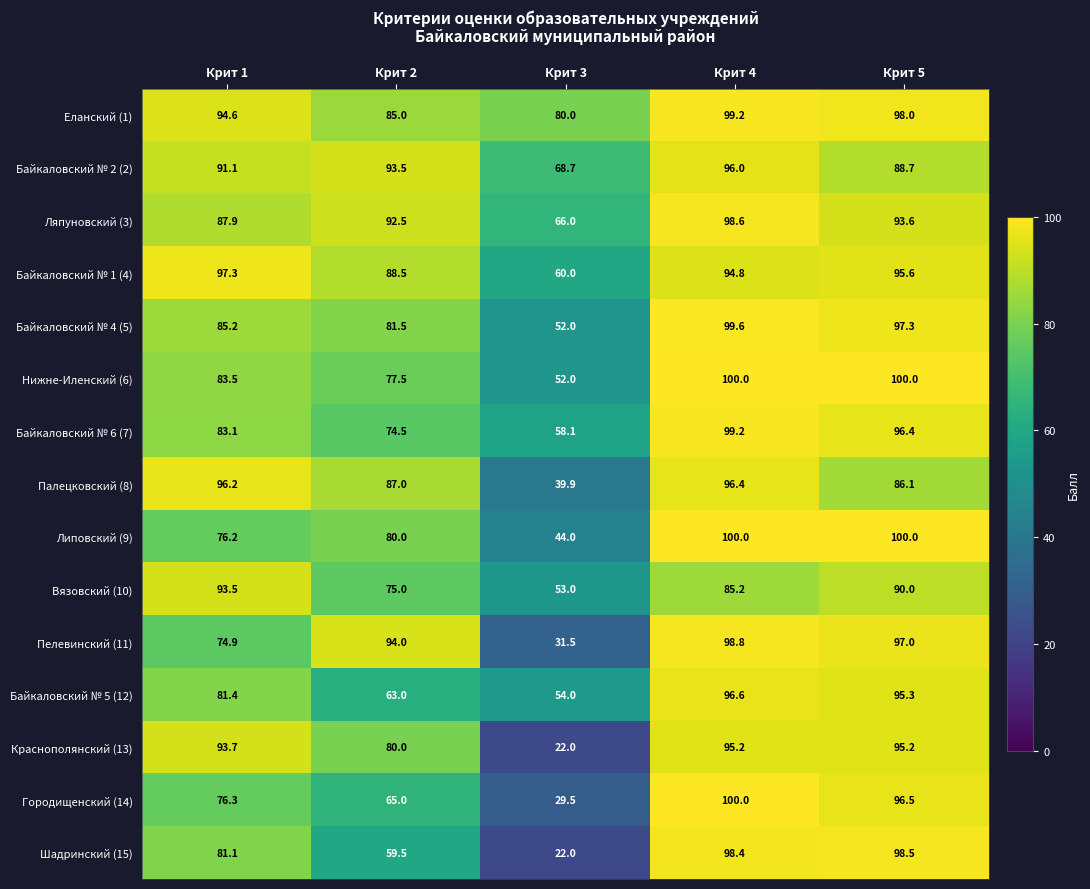

How many data points does each series have?

5